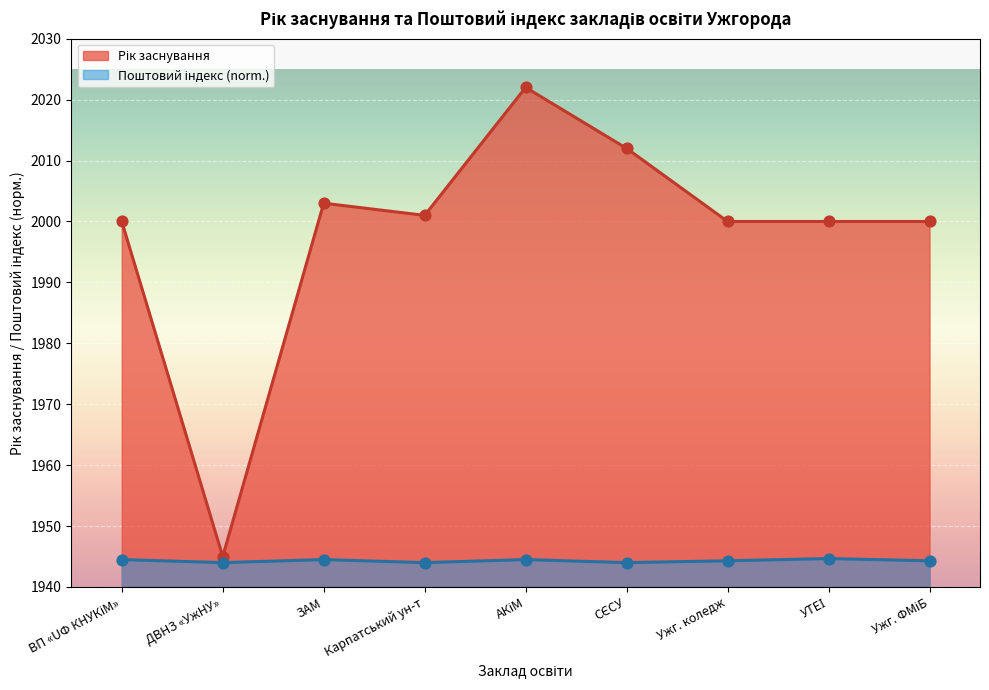

At how many categories does at least one series exceed 1989?

8